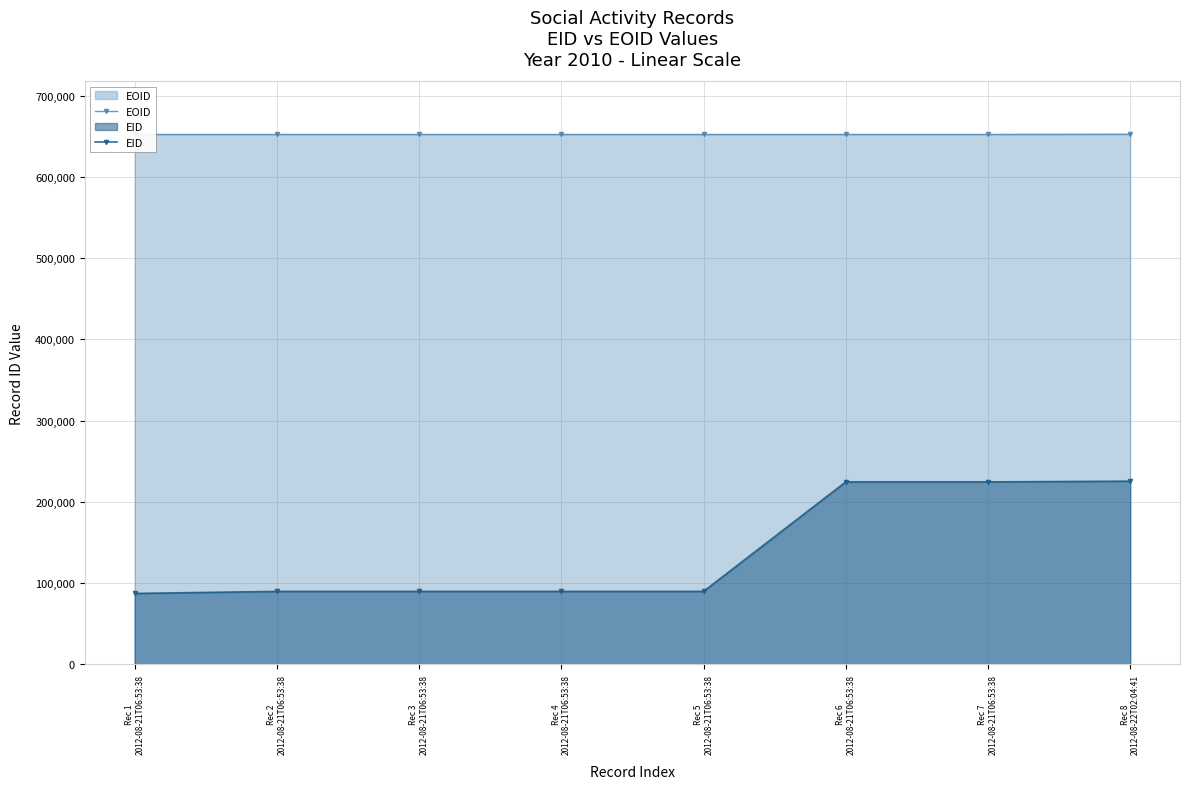

The EOID series shows 652459 at Rec 1
2012-08-21T06:53:38. True or false?

True